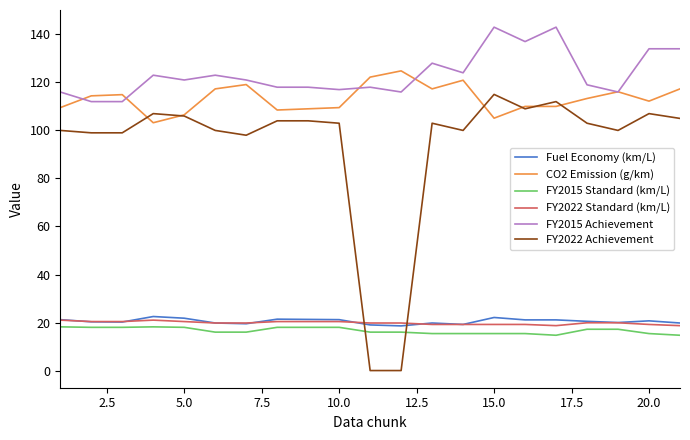

True or false: FY2022 Achievement and FY2015 Achievement intersect in this chart.

False